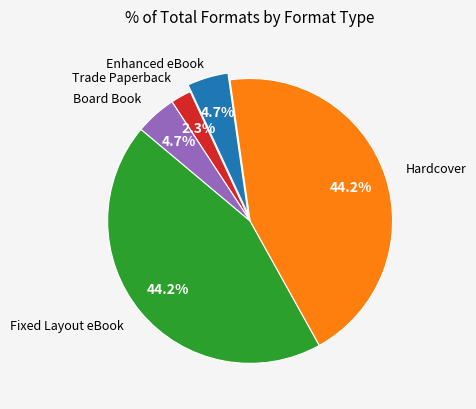

Is there a majority slice in this chart?

No